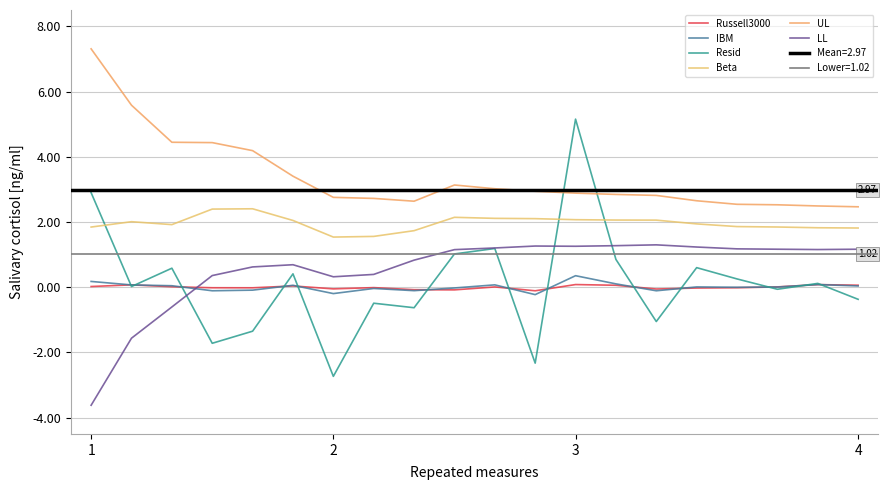

How many values in the Russell3000 series exceed 0?

10